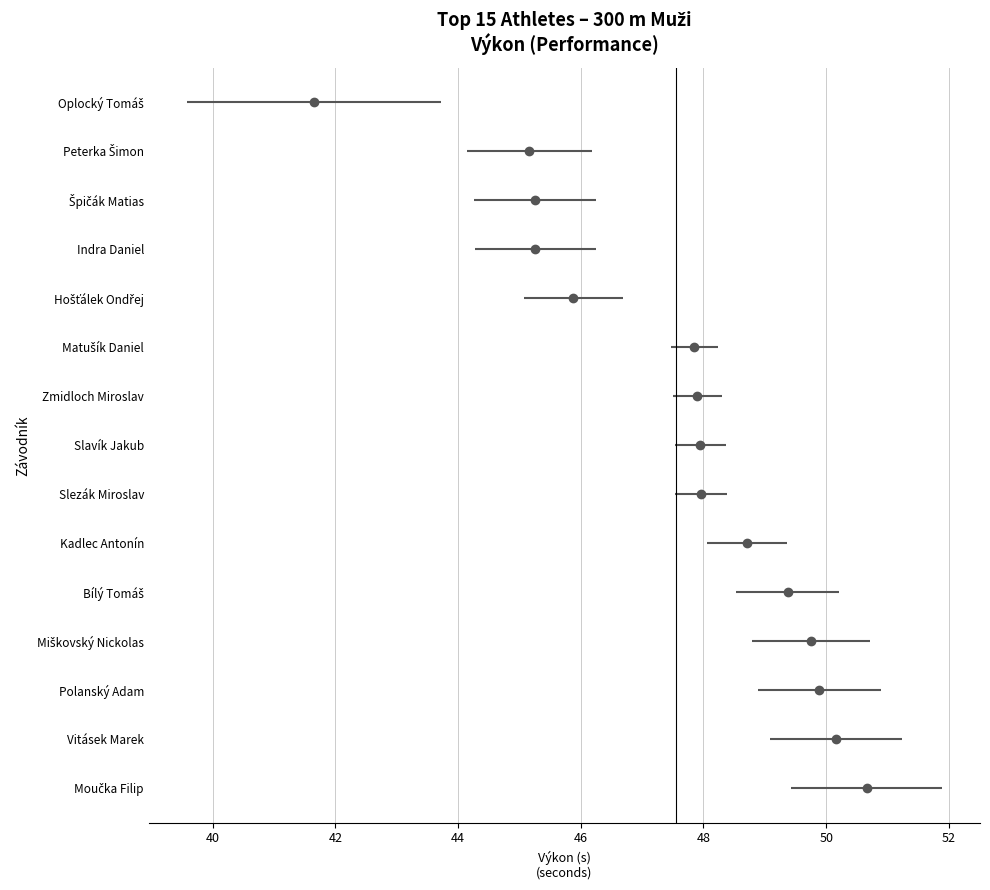

How many data points does each series have?

15